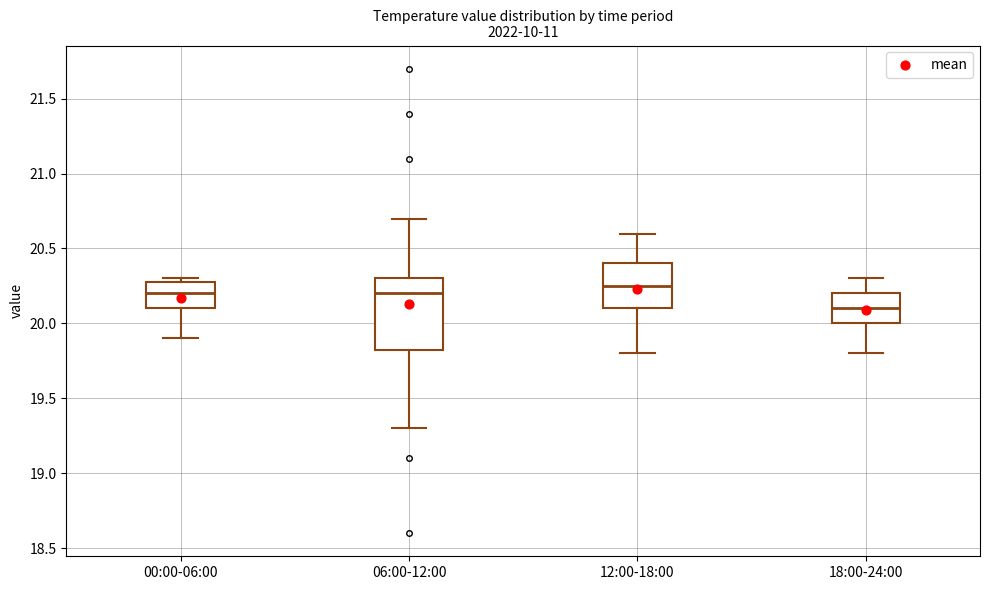

Which box is the tallest, from its lower edge to its upper edge?

06:00-12:00